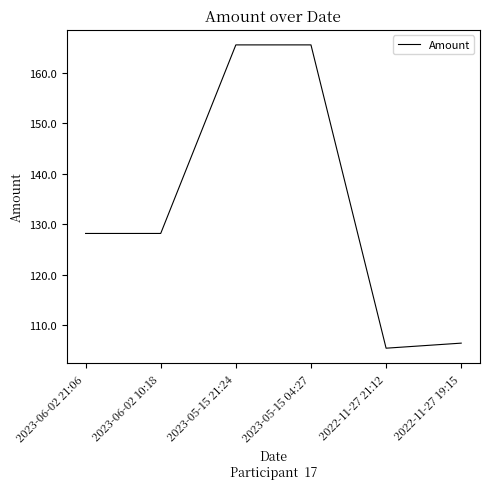

What position from the right is 2023-05-15 04:27?

3